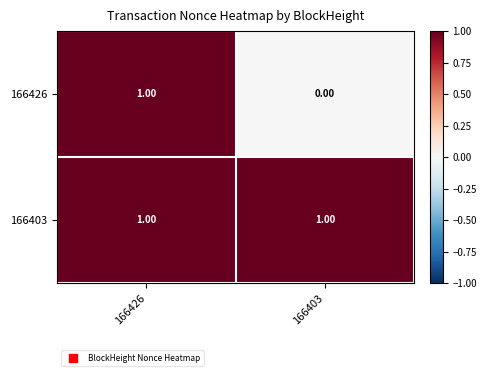

Rank the categories by 166426 value from highest to lowest.

166426, 166403